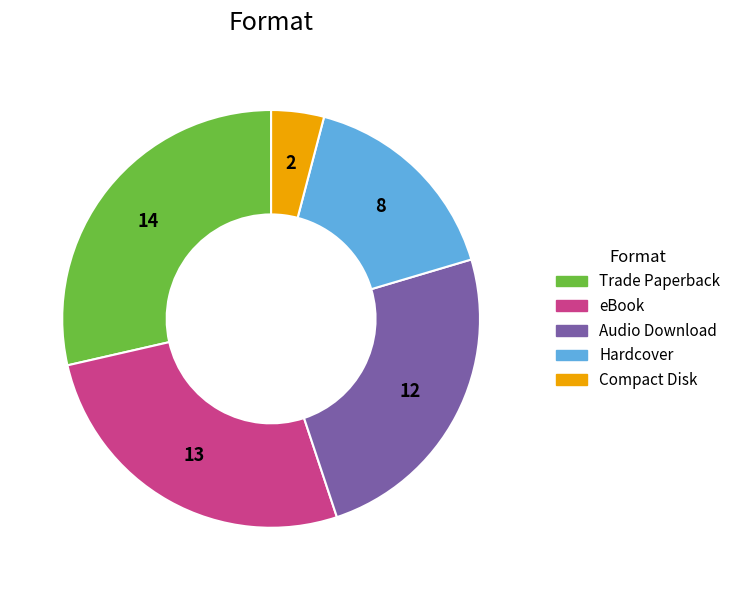

Is it true that Trade Paperback is 29% of the pie?

True